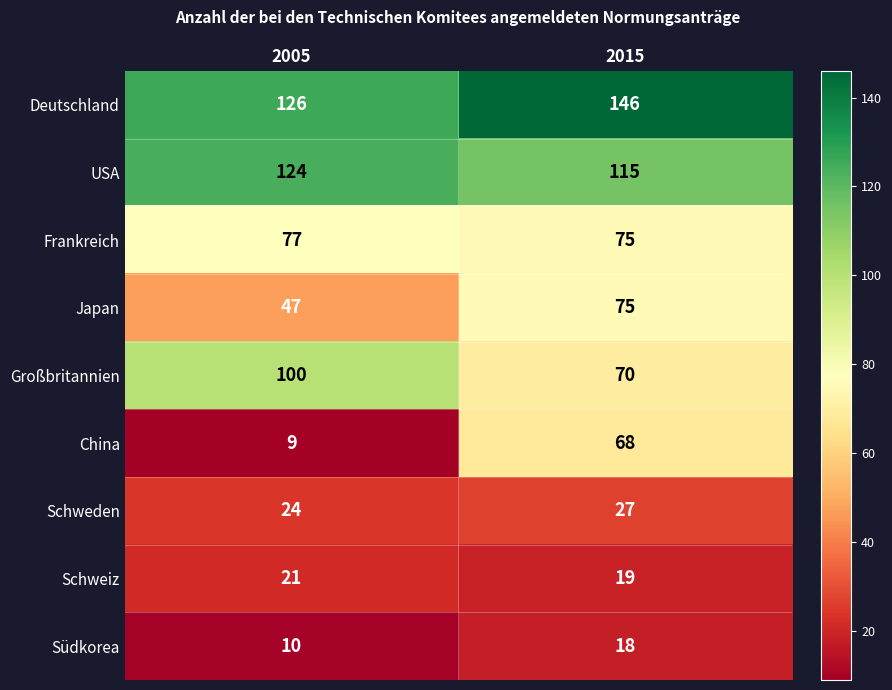

The value of Schweden at 2005 is 13. True or false?

False